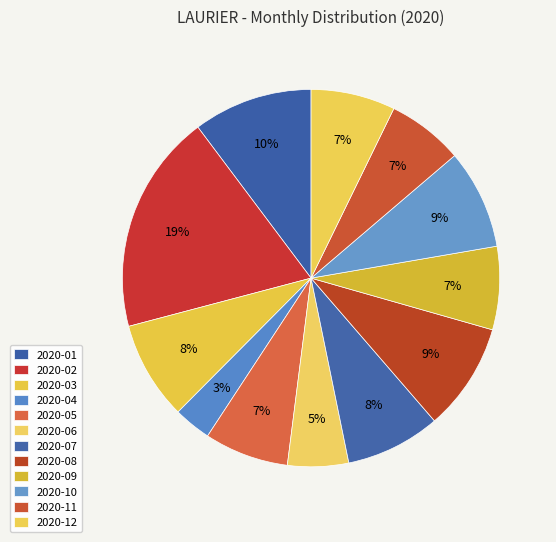

Which has a higher value, 2020-06 or 2020-01?

2020-01